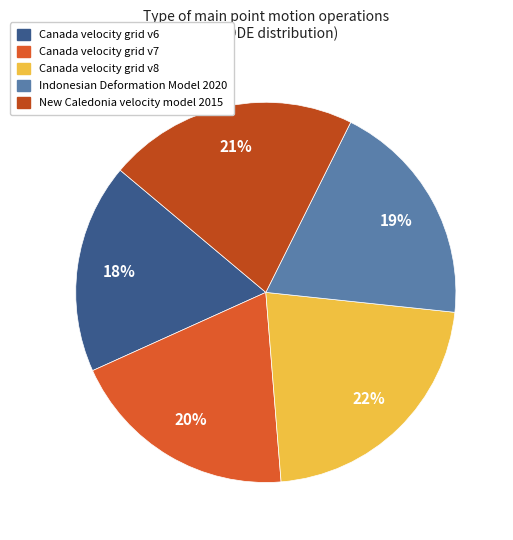

Is there a majority slice in this chart?

No